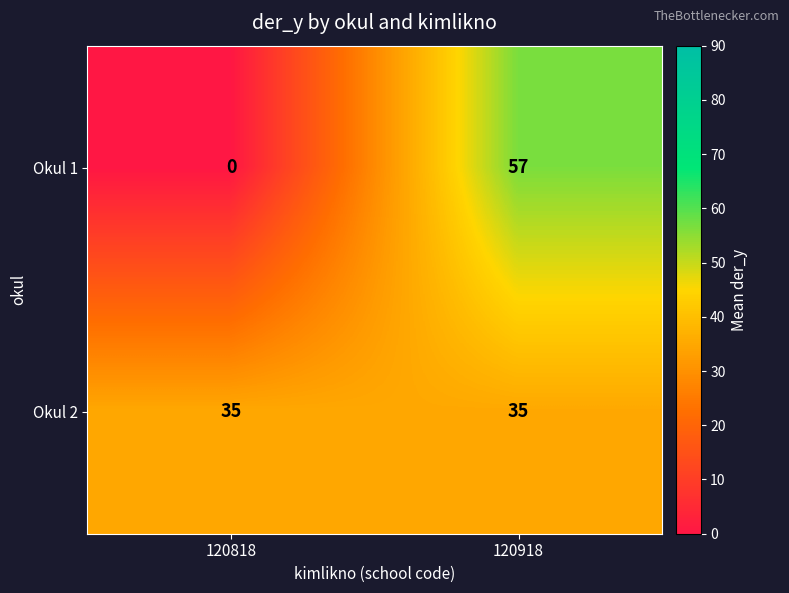

How many distinct data groups are displayed?

2